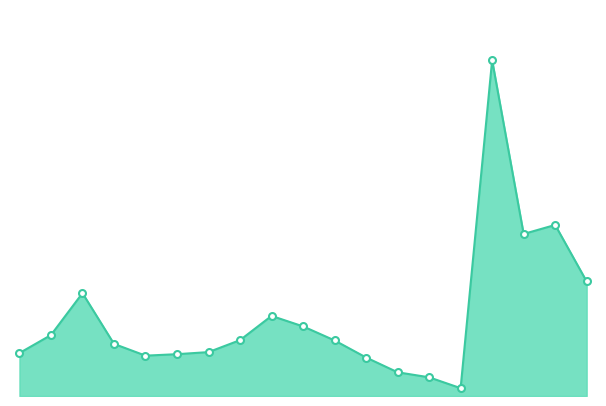

Does the chart display data point markers on the line(s)?

No